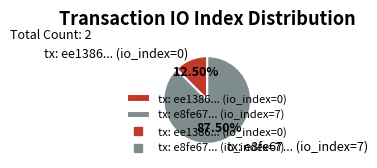

Rank the categories by value from lowest to highest.

tx: ee1386... (io_index=0), tx: e8fe67... (io_index=7)